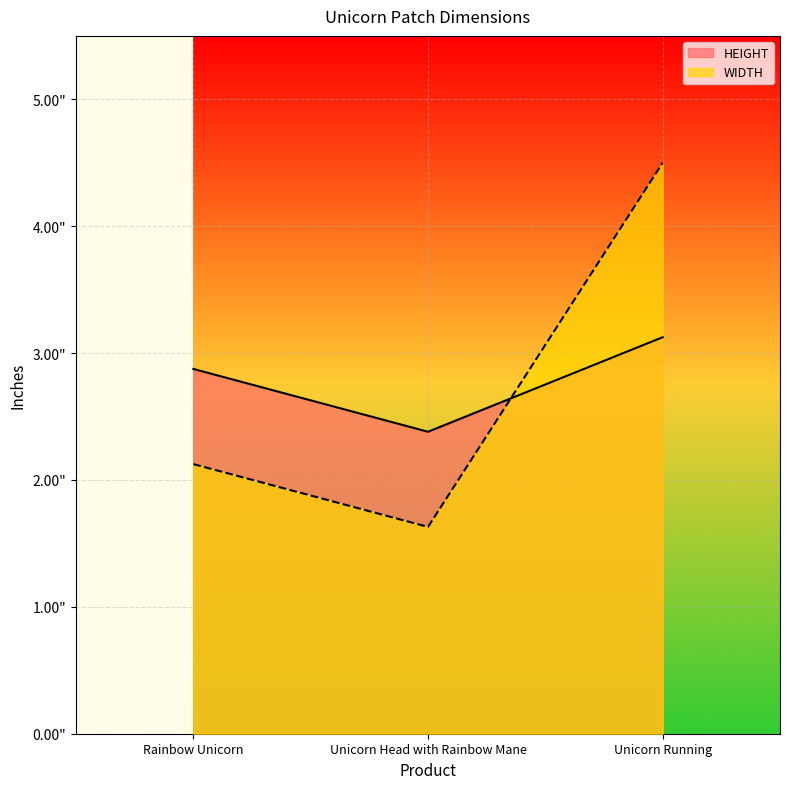

How many lines are shown in the chart?

2